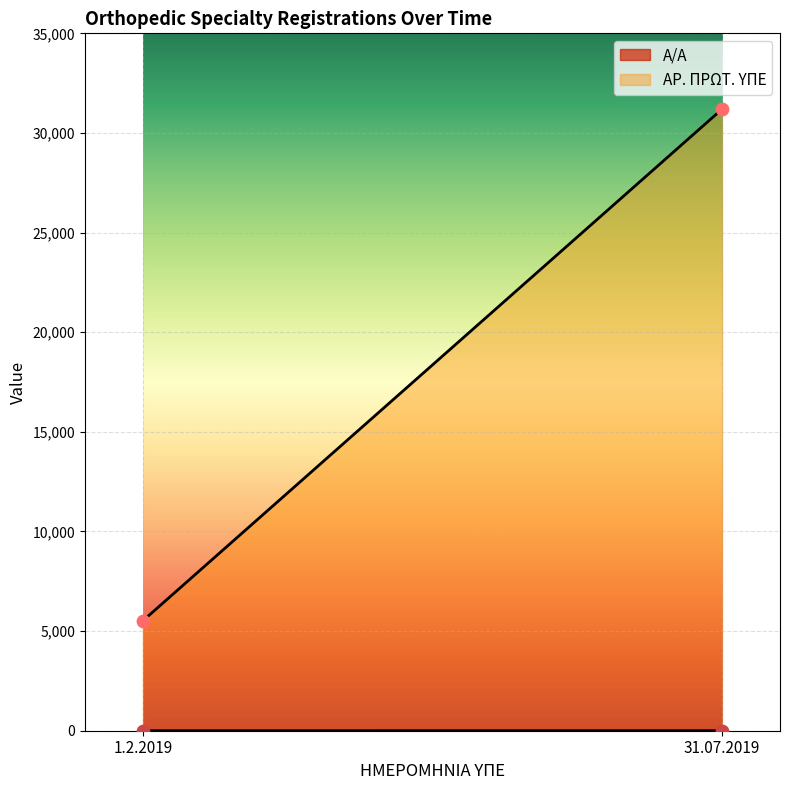

Which series has the largest total across all categories?

AR. PROT. YPE